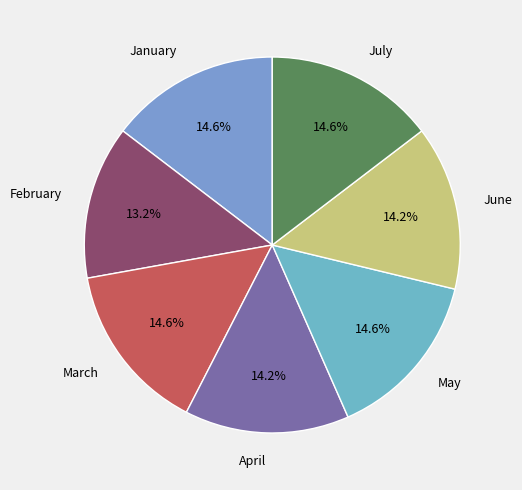

Which category has the smallest portion of the pie?

February